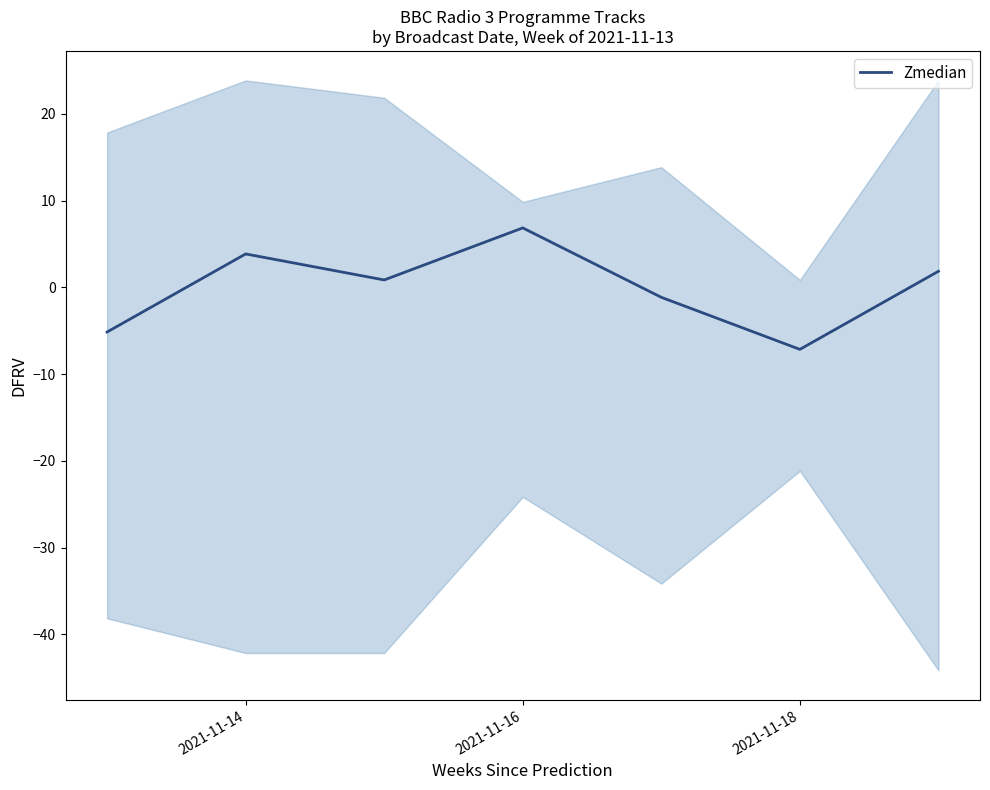

Which category has the highest value in the Zmedian series?

2021-11-16